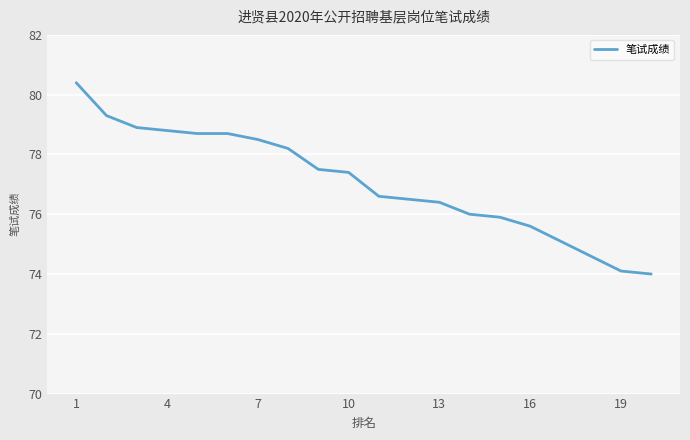

What is the maximum value shown in the chart?

80.4